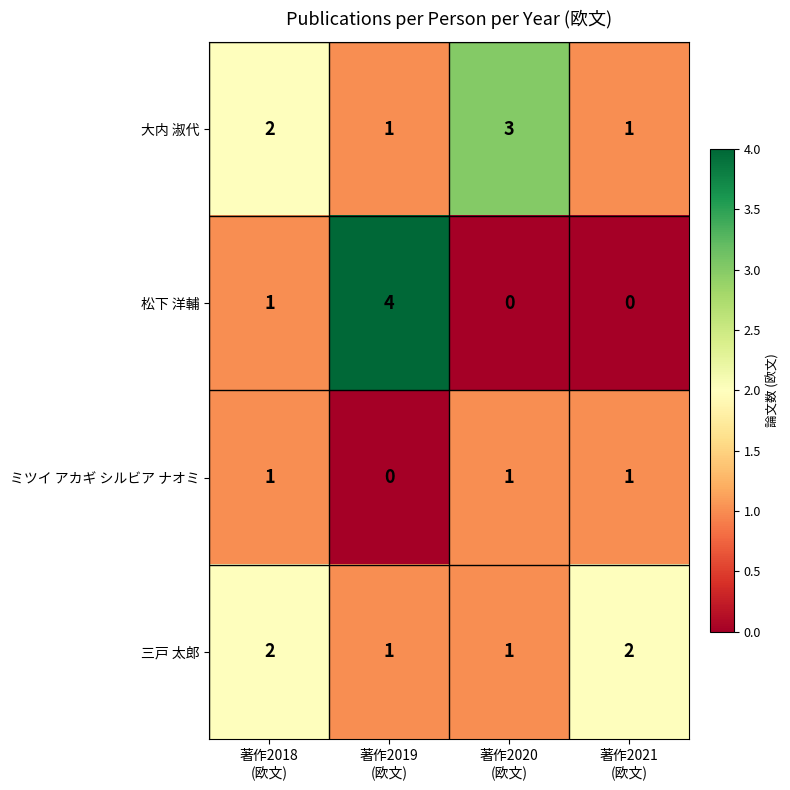

Which series has the widest spread of values?

松下 洋輔